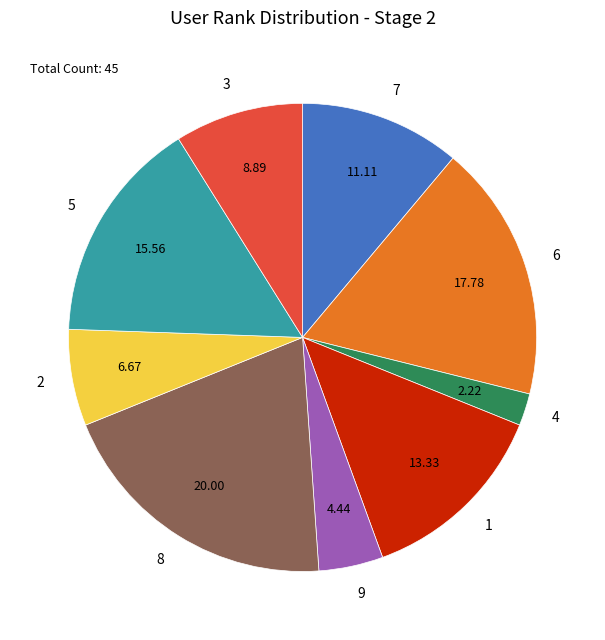

Is it true that 6 is 18% of the pie?

True